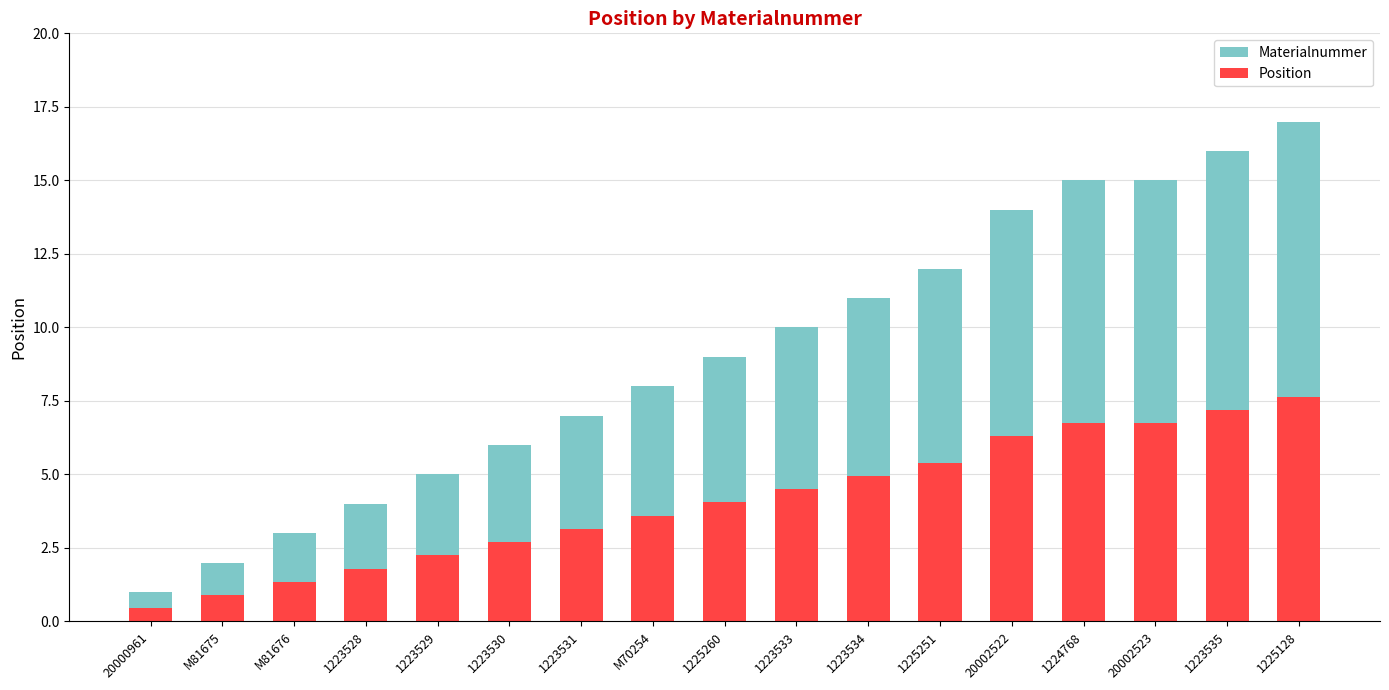

At 1223533, list the series in order from smallest to largest.

Position, Materialnummer